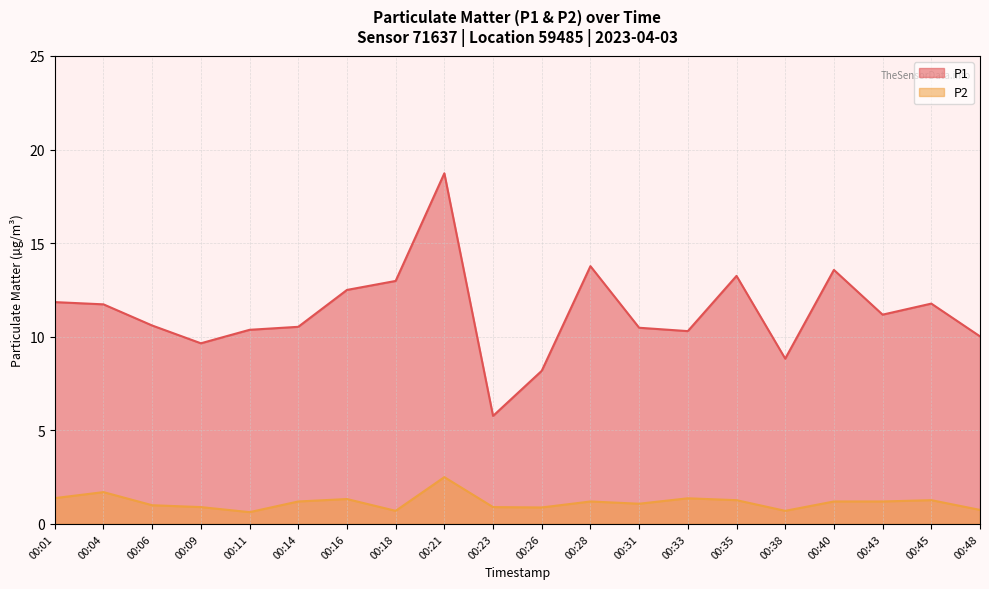

What is the value of the P2 point at the 17th from the left?

1.2